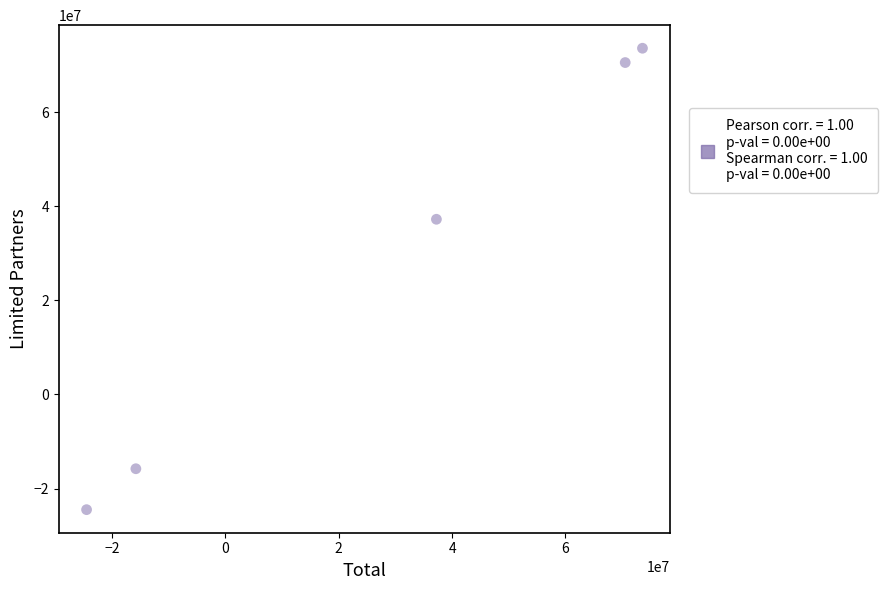

What Y value in the scatter plot is closest to 24548950?

37232925